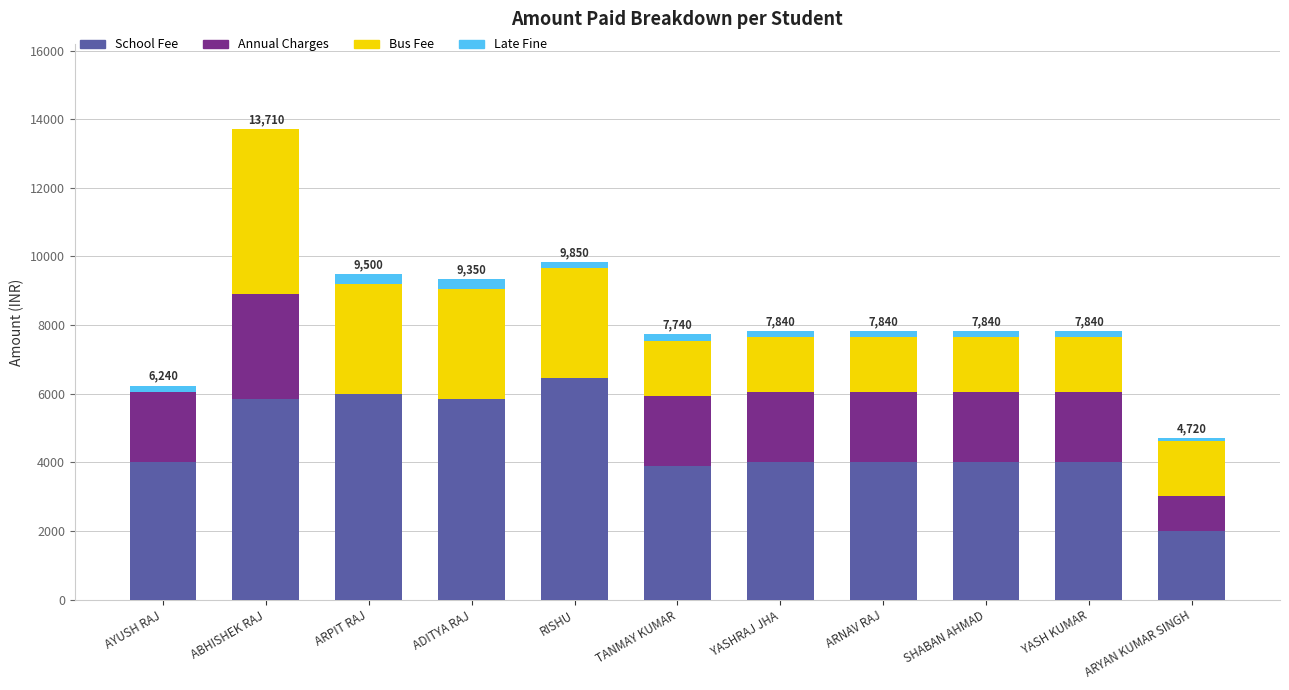

Count the number of data series in this chart.

4